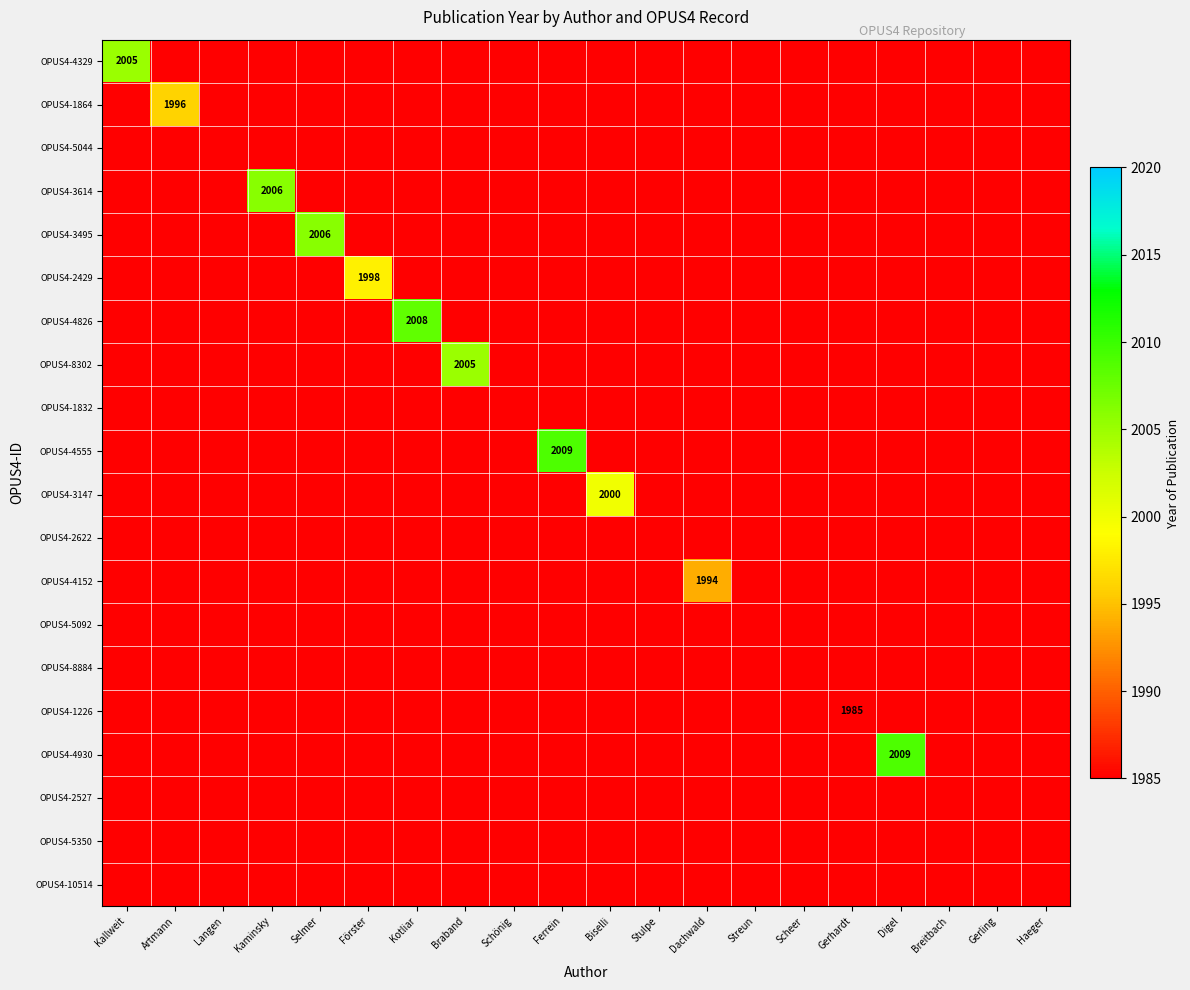

How many values in OPUS4-1226 are above zero?

1